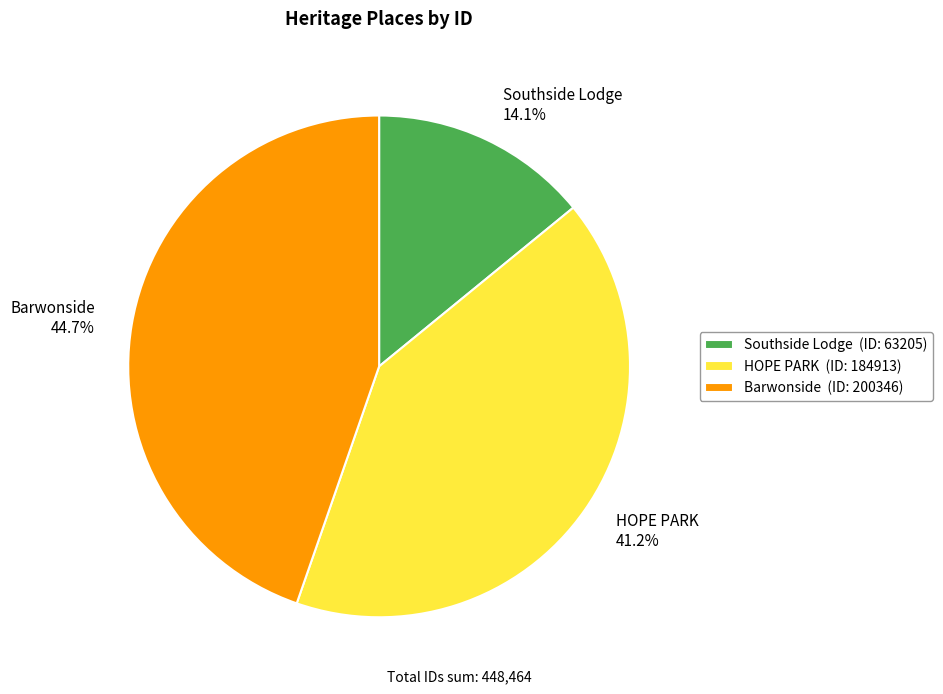

Count the number of slices in the pie.

3